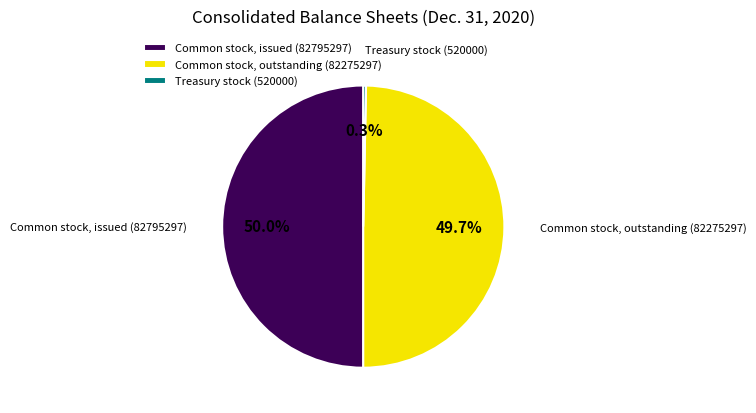

Which has a higher value, Treasury stock or Common stock, issued?

Common stock, issued